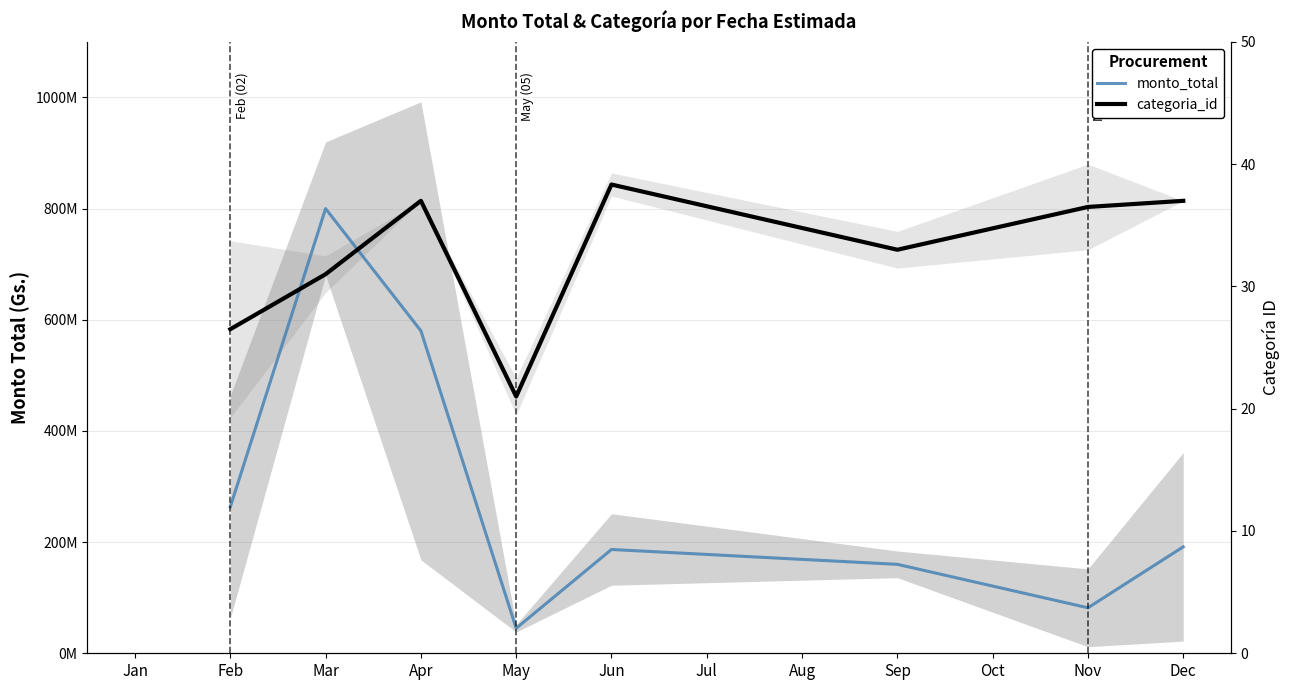

Is this an area chart (filled region under the line)?

No